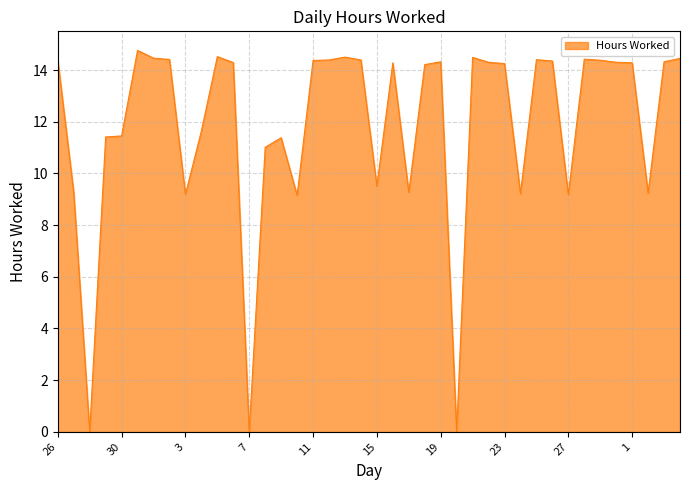

What is the maximum value shown in the chart?

14.8